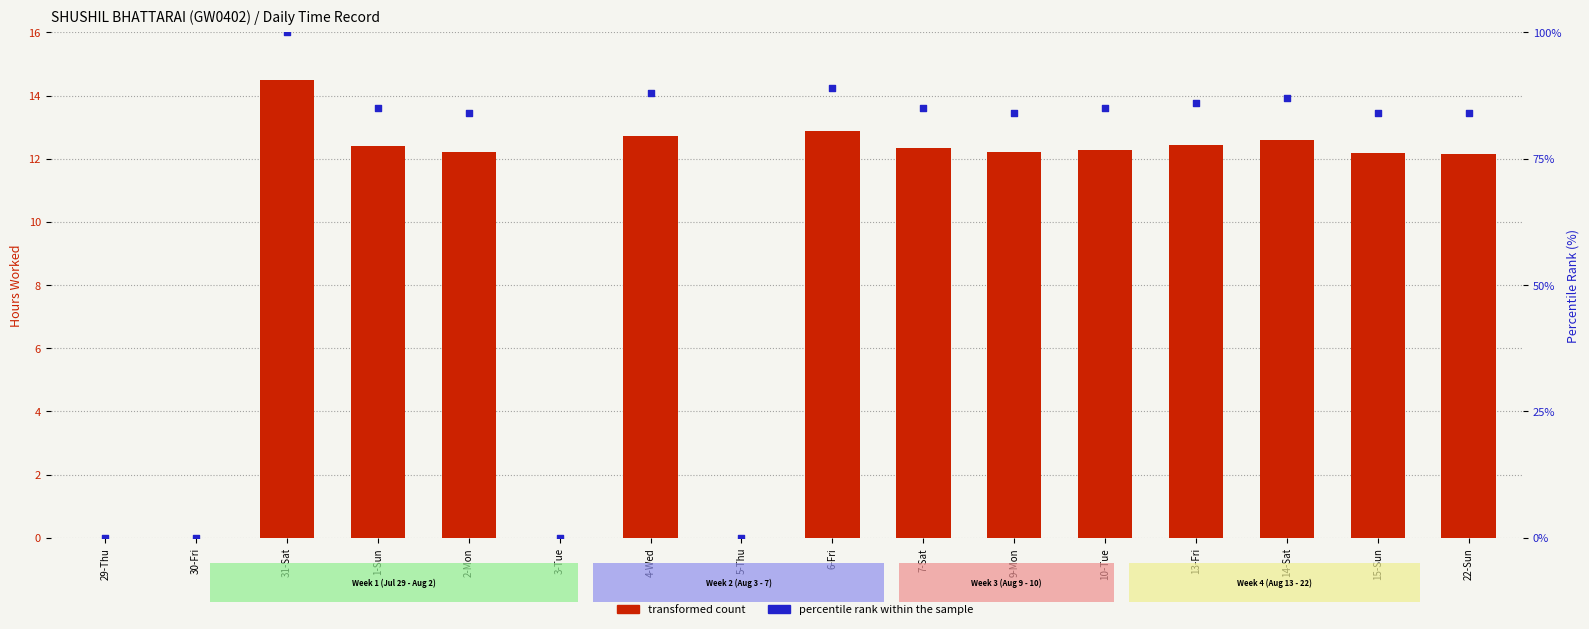

Which series has the largest total across all categories?

percentile rank within the sample